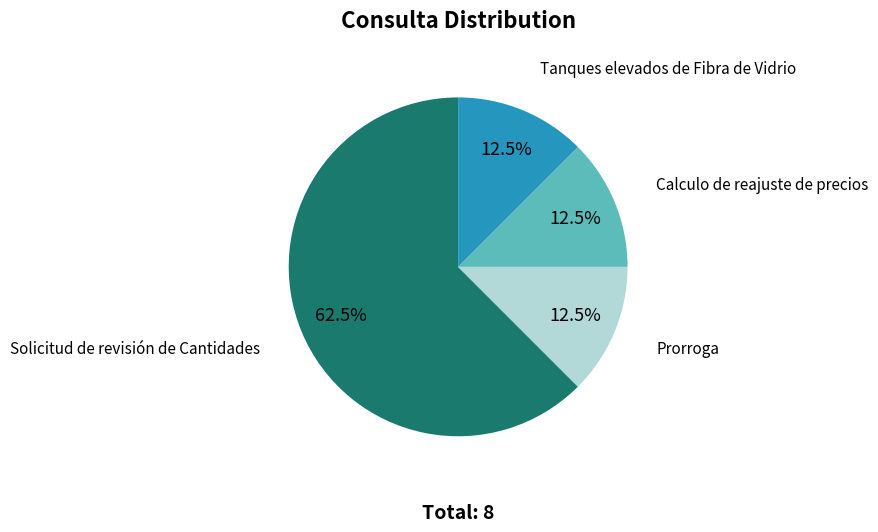

What is the ratio of the value at Tanques elevados de Fibra de Vidrio to the value at Calculo de reajuste de precios?

1.0